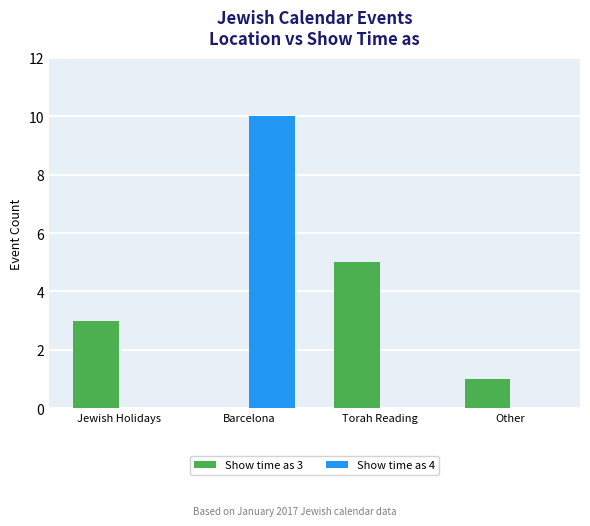

The Show time as 4 series shows -3 at Jewish Holidays. True or false?

False